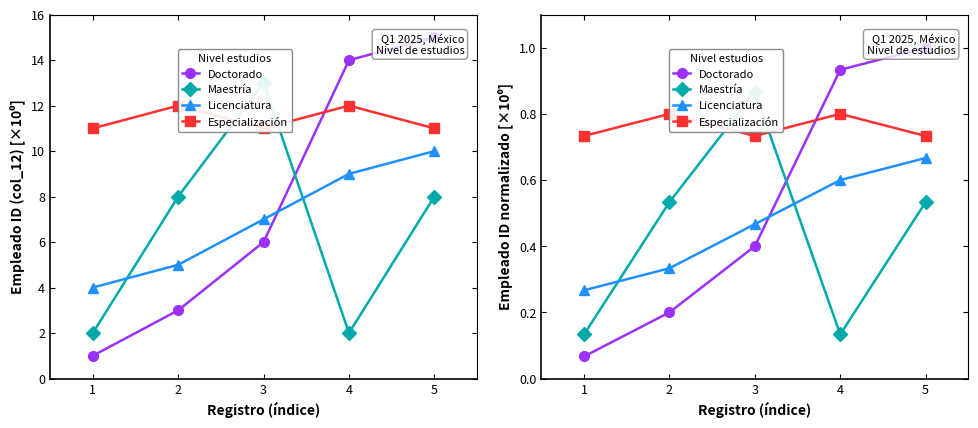

What is the sum of all Doctorado values?

2.6